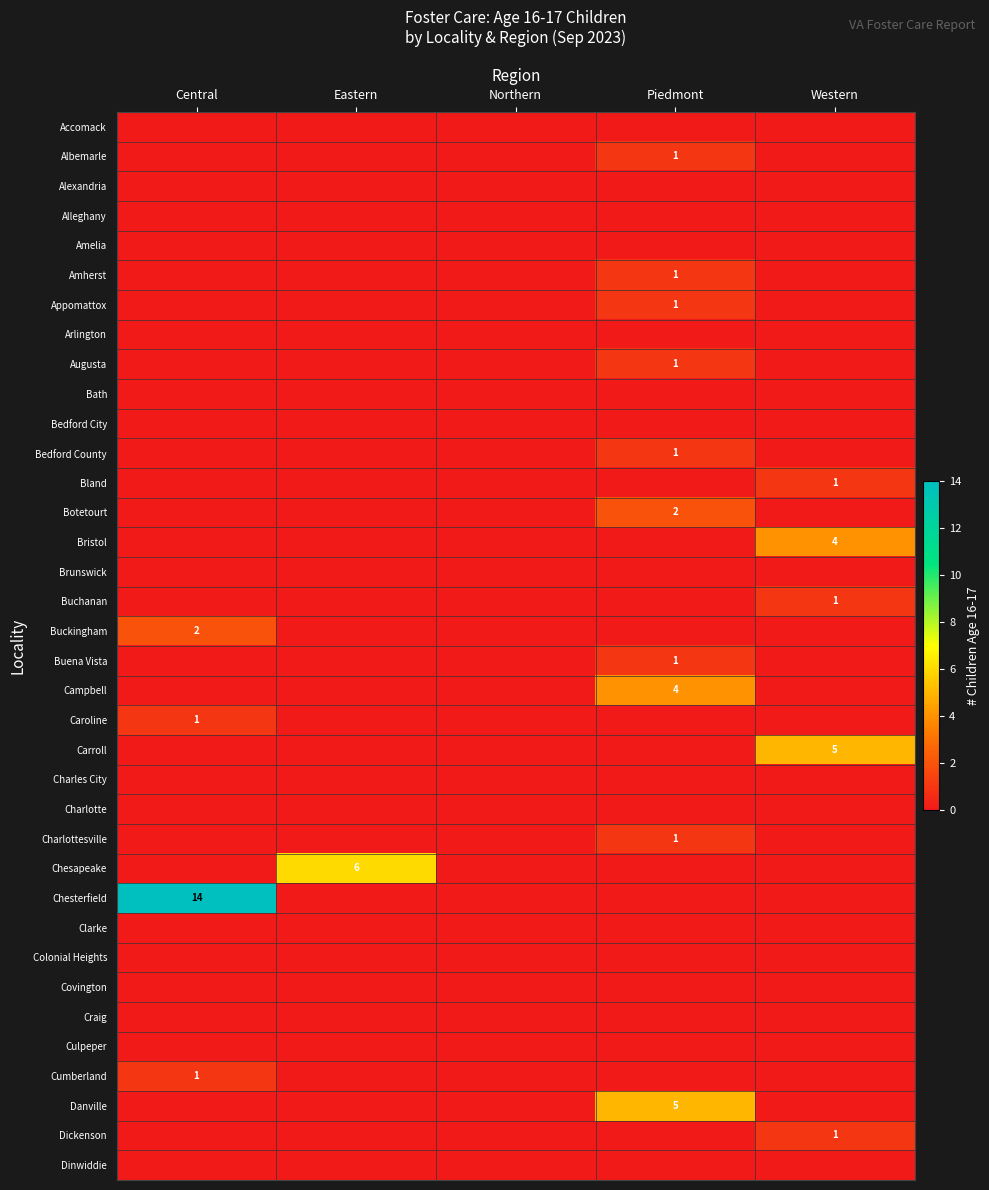

Is it true that Botetourt equals 2 at Piedmont?

True